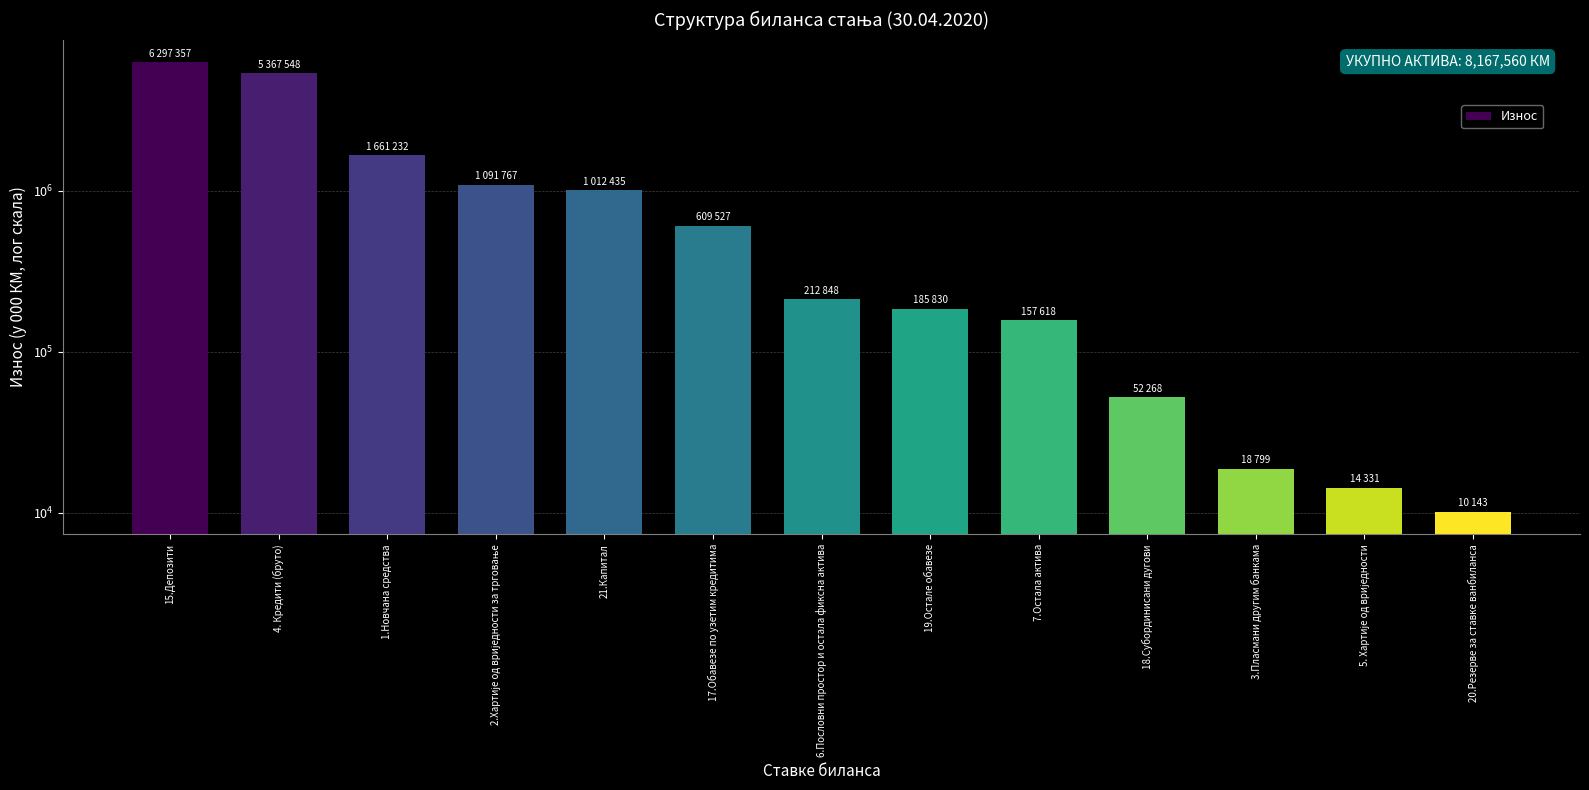

What value does the data have at 15.Депозити, to the nearest 100?

6297400